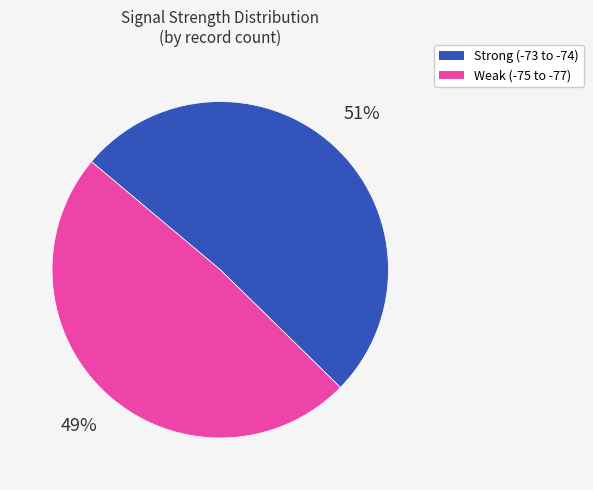

To the nearest percent, what is the average slice percentage?

50%